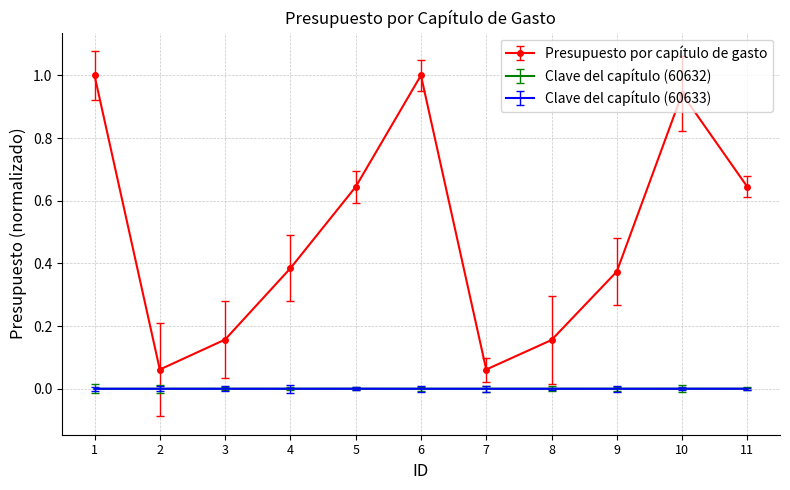

Count the Clave del capítulo (60633) values in the range 0 to 1.

11